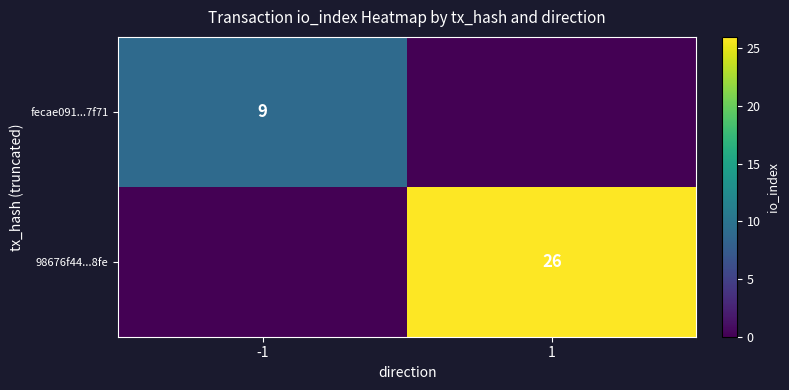

The value of fecae091...7f71 at -1 is 9. True or false?

True